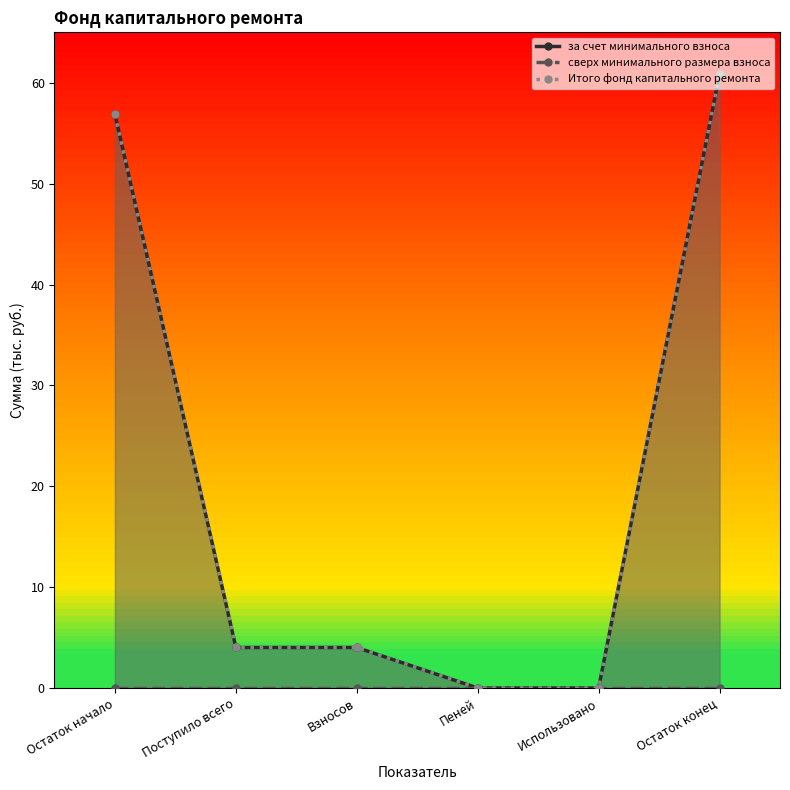

At which label does Итого фонд капитального ремонта reach its peak?

Остаток конец